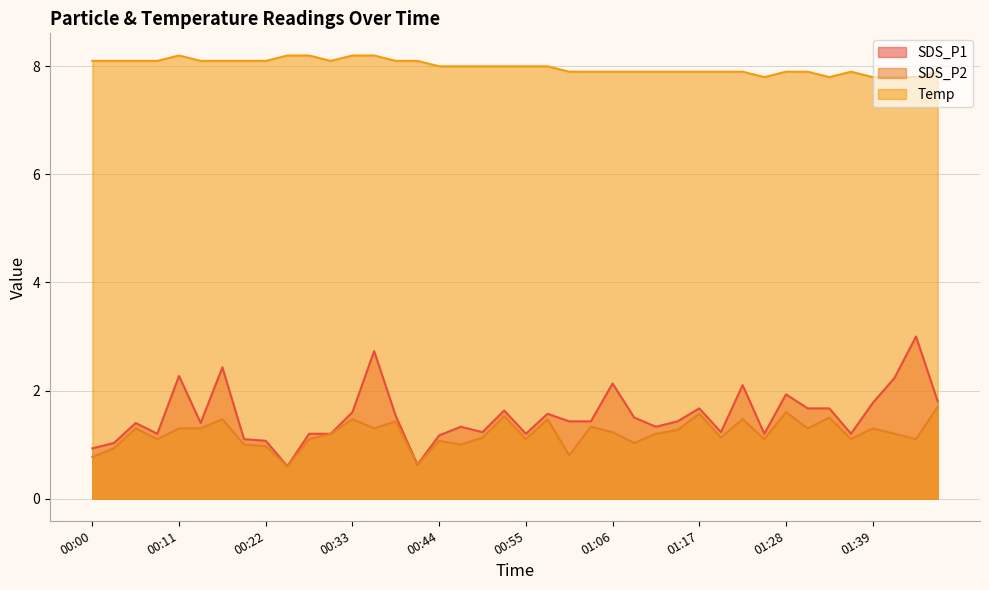

List the series in order of their peak value, lowest first.

SDS_P2, SDS_P1, Temp